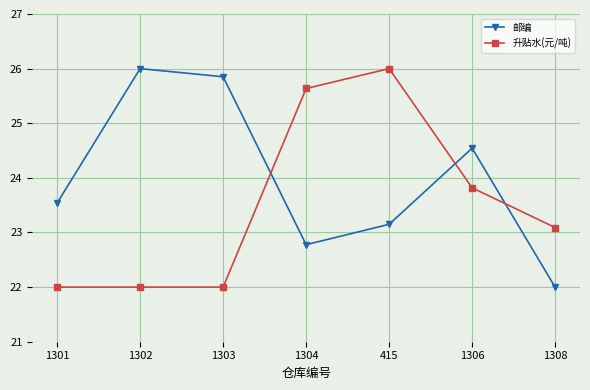

Which series ends up on top after the final intersection of 邮编 and 升贴水(元/吨)?

升贴水(元/吨)